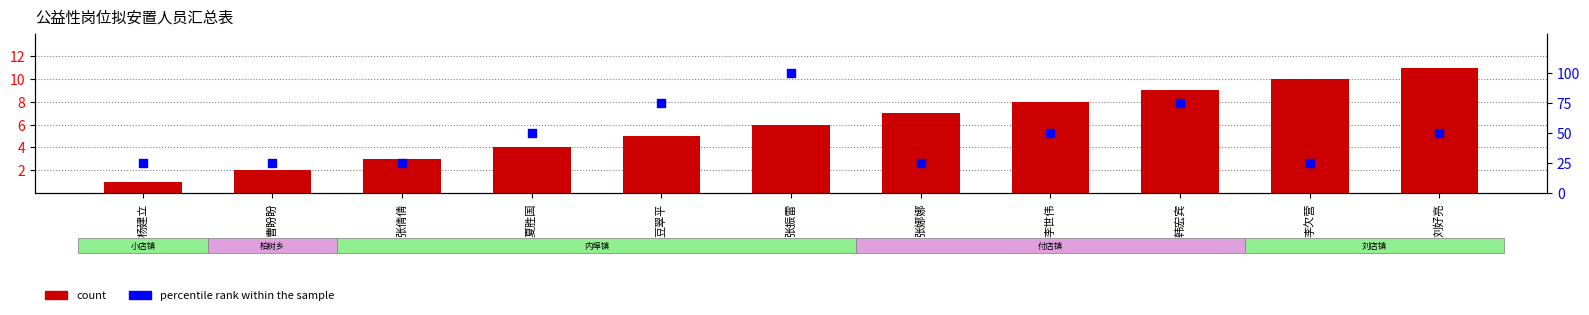

Which series reaches the maximum Y coordinate?

percentile rank within the sample